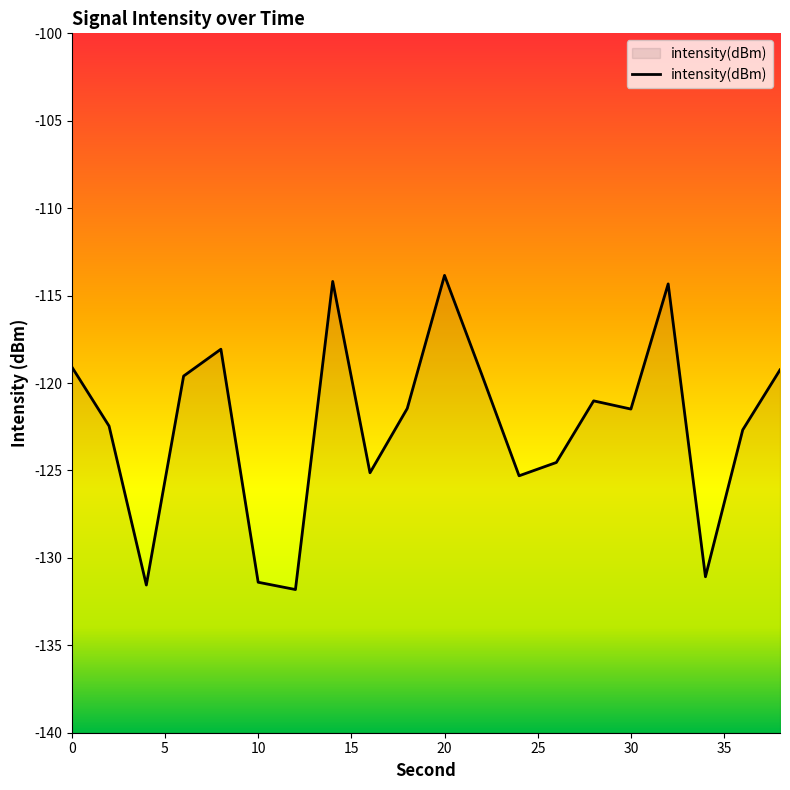

What is the greatest value displayed?

-113.8